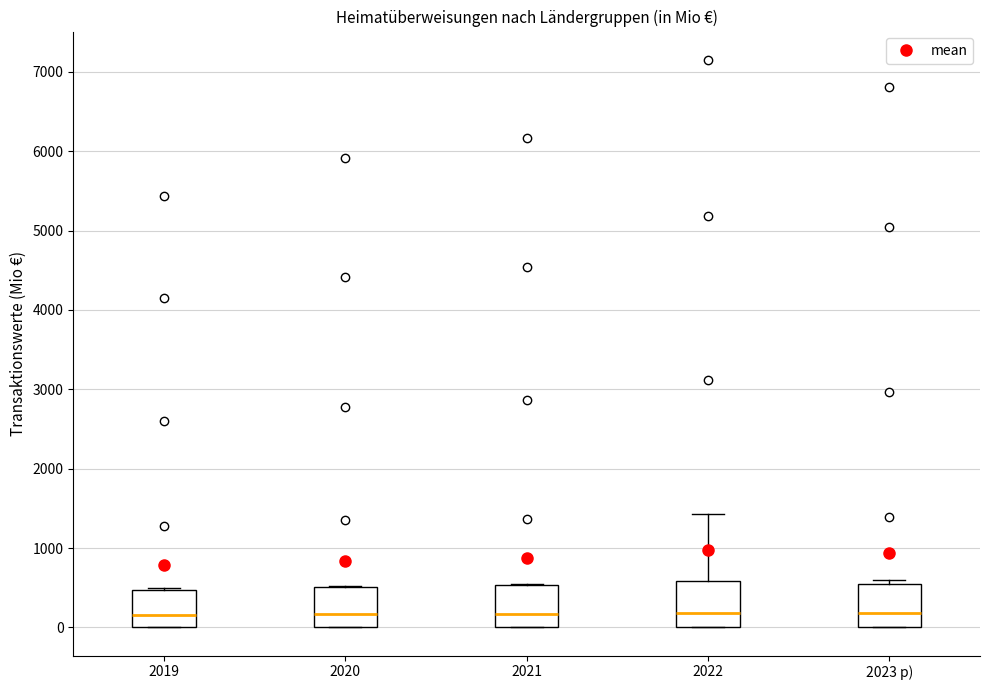

Where is the lower edge of the box for 2023 p) on the y-axis? The values are not printed on the chart, so give them approximately, as read against the axis.

0